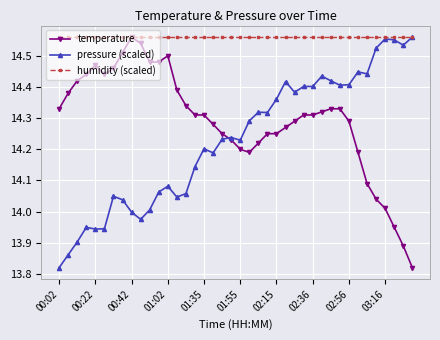

At how many categories does at least one series exceed 13?

40